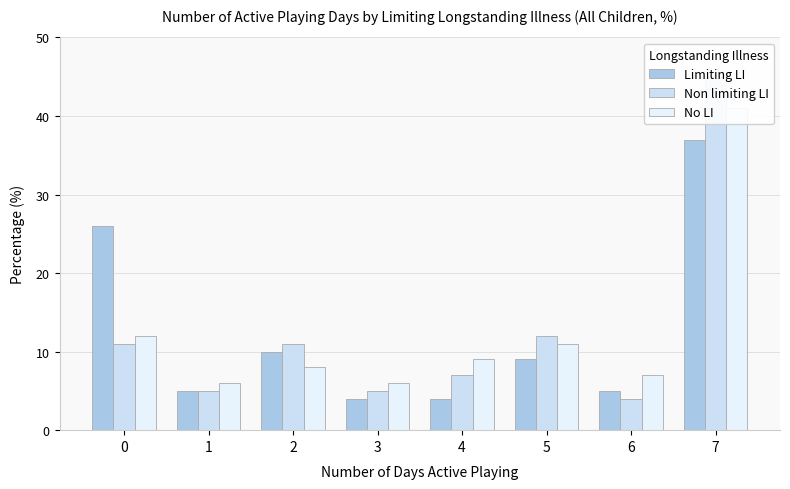

The value of Non limiting LI at 5 is 12. True or false?

True